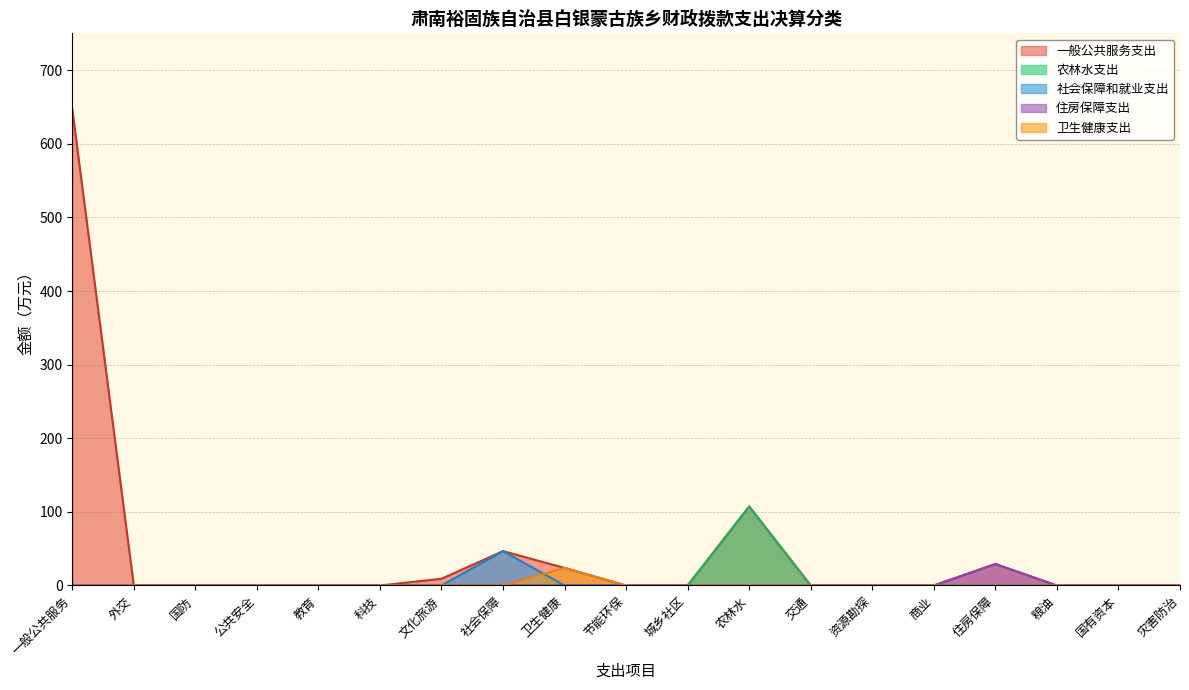

What is the highest value of the 农林水支出 series?

107.3